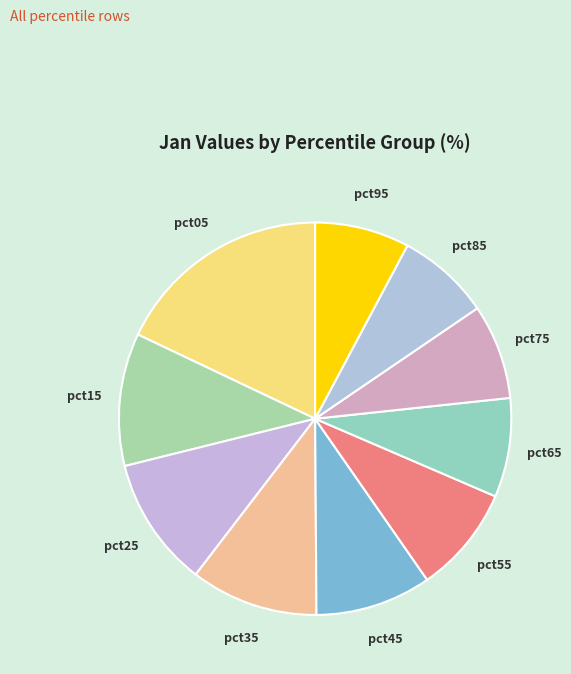

Is the sum of pct35 and pct75 greater than half?

No